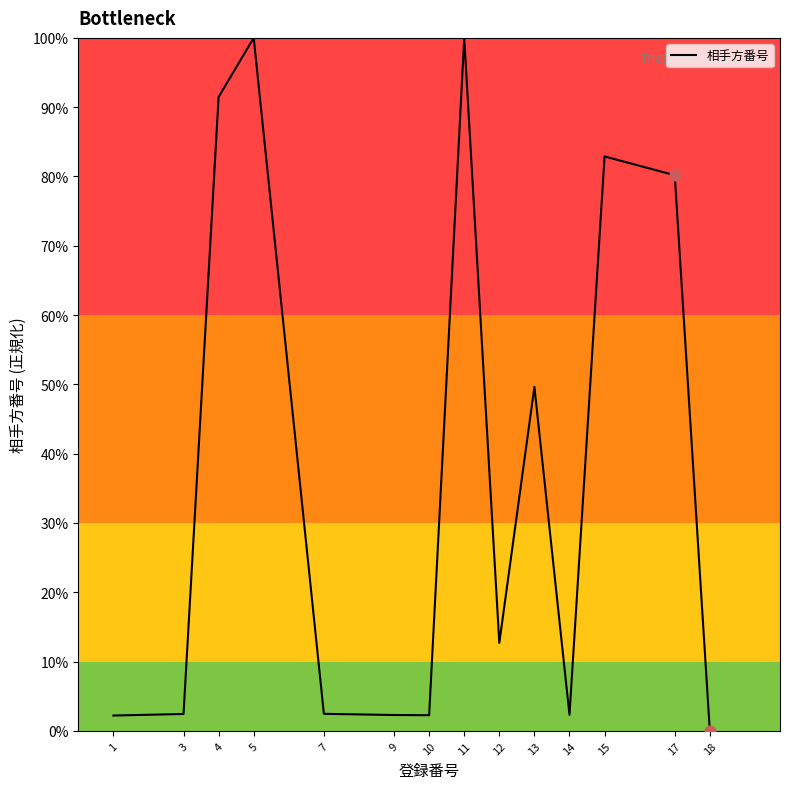

Which has a higher value, 18 or 12?

12